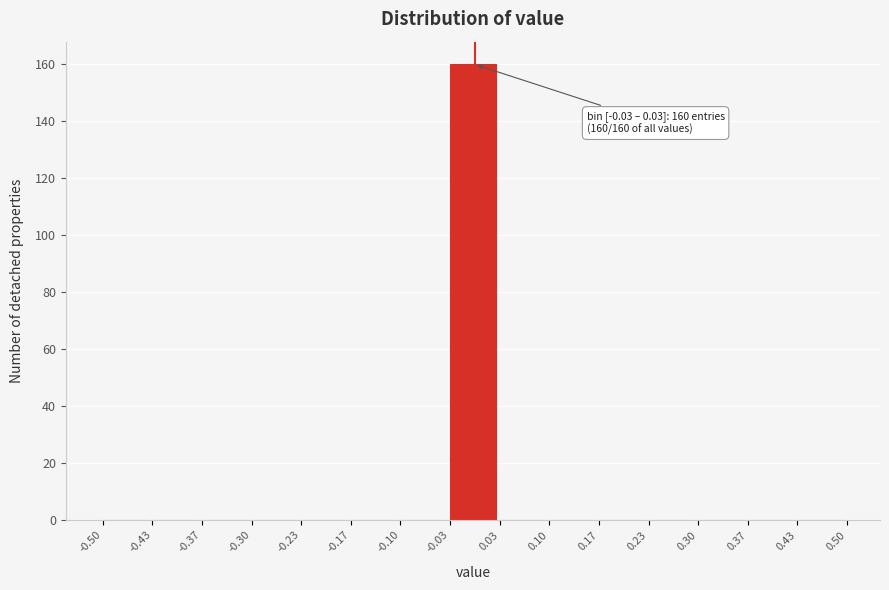

Which range on the x-axis has the tallest bar?

-0.03 to 0.03